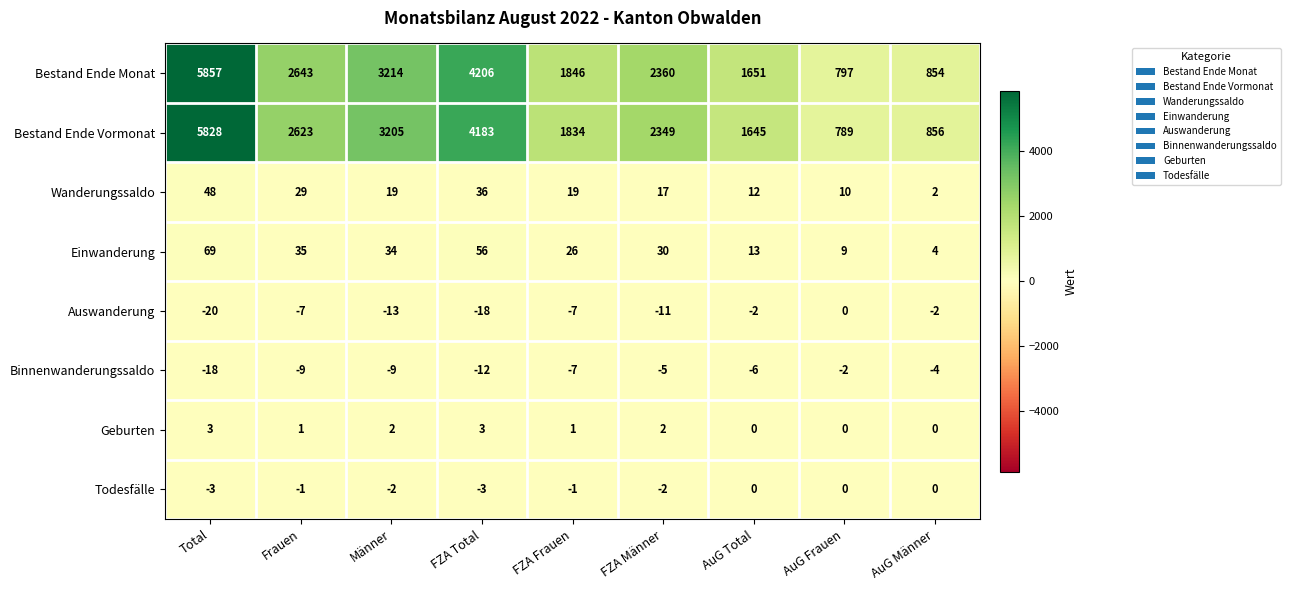

How many distinct data groups are displayed?

8